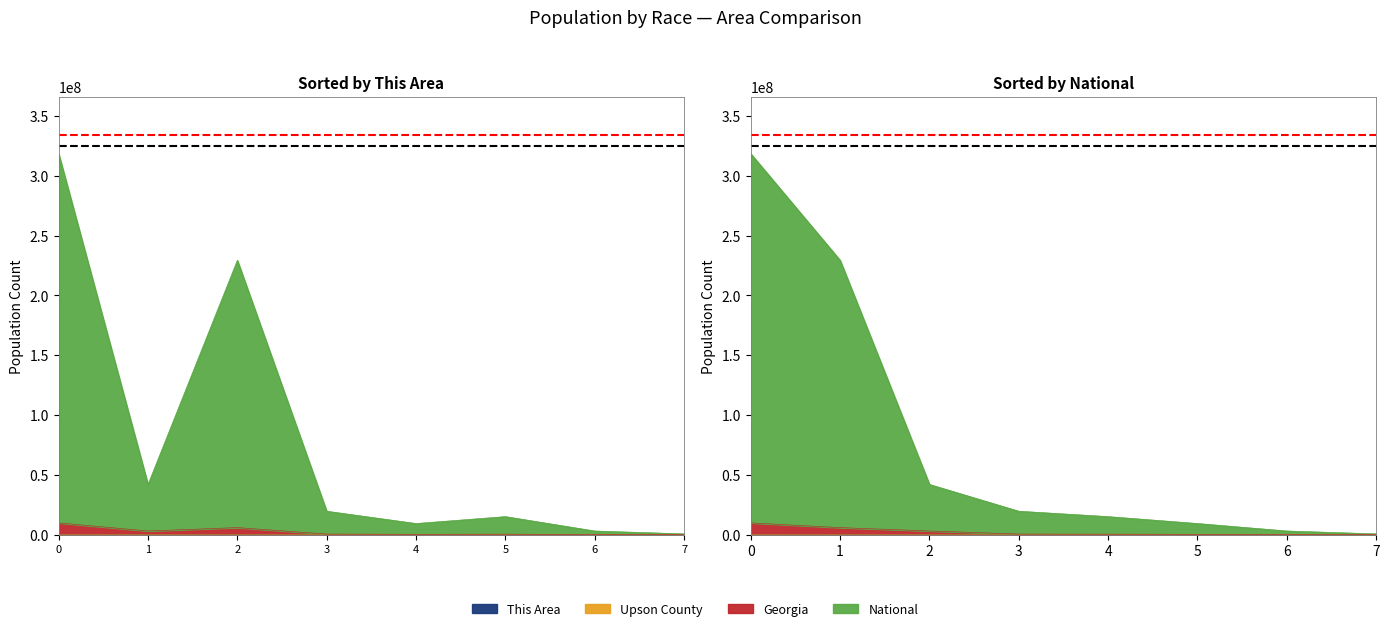

Which series has the largest total across all categories?

National